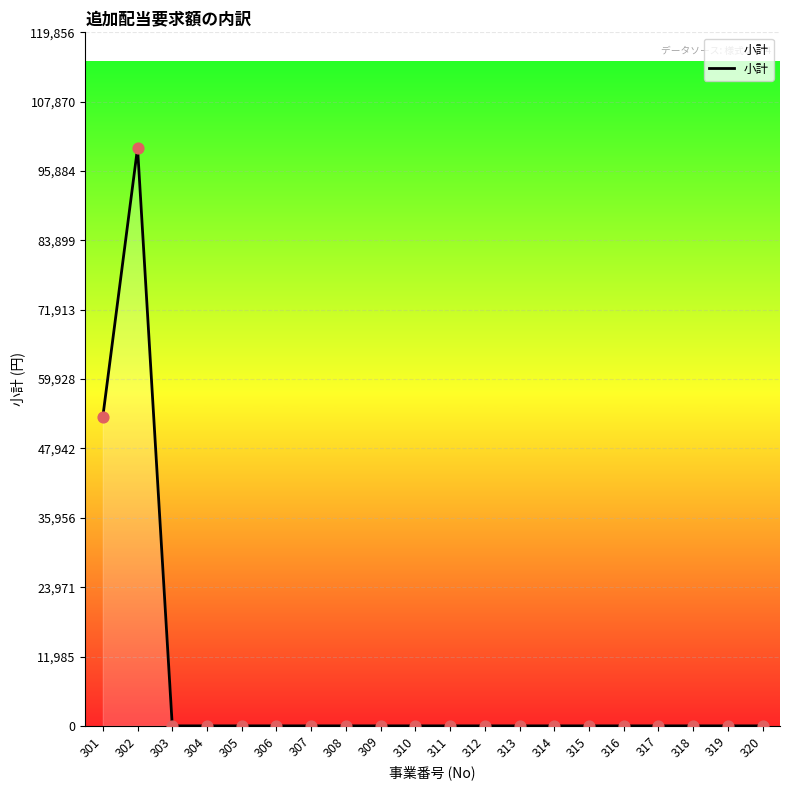

Is it true that the value at 309 is 0?

True